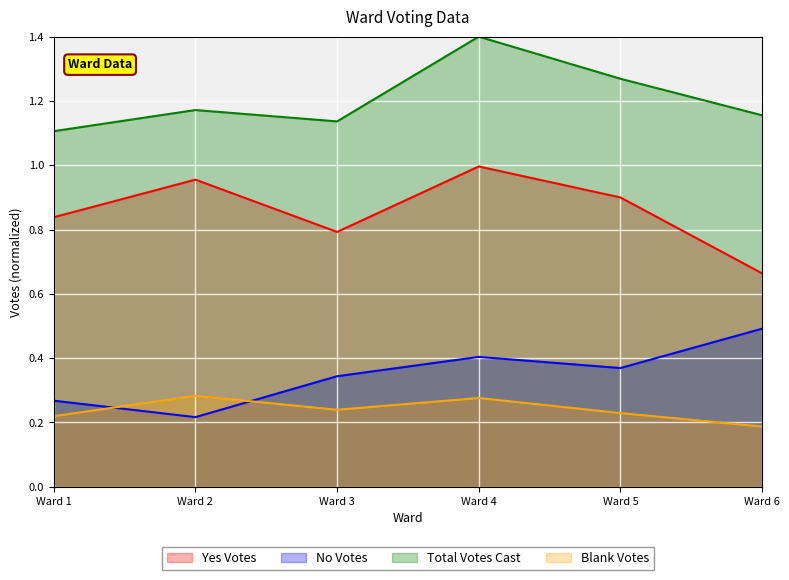

Is it true that Blank Votes equals 0.1 at Ward 6?

False